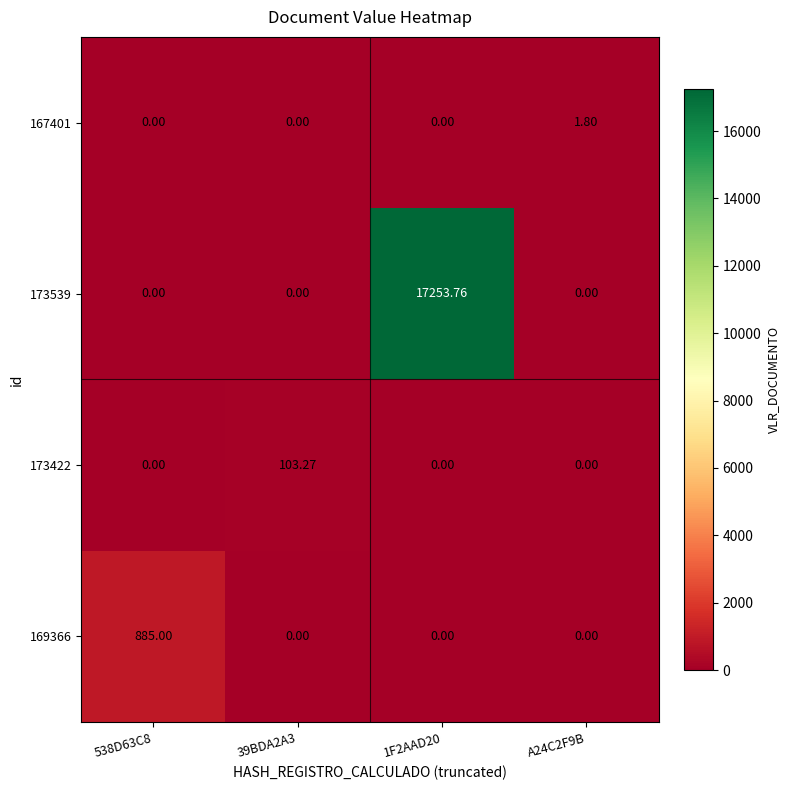

What is the spread (max minus min) of values at 39BDA2A3?

103.3